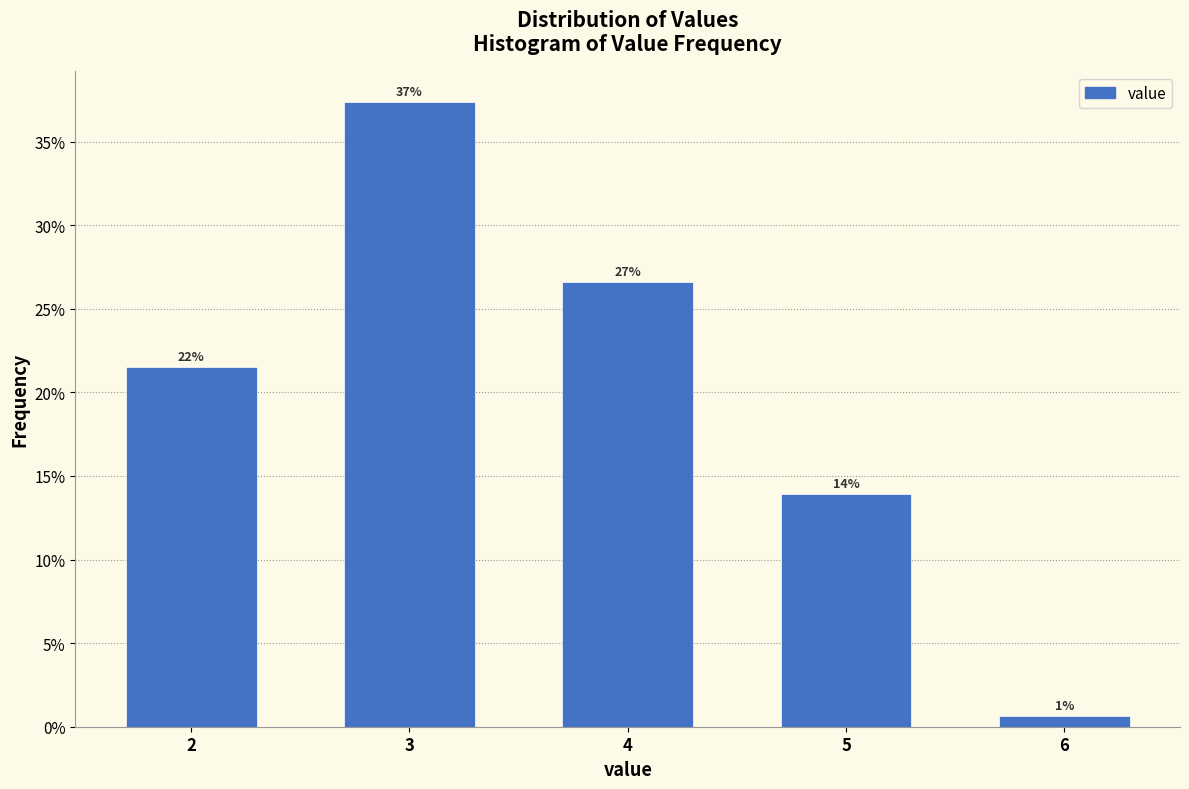

Are the bars horizontal?

No